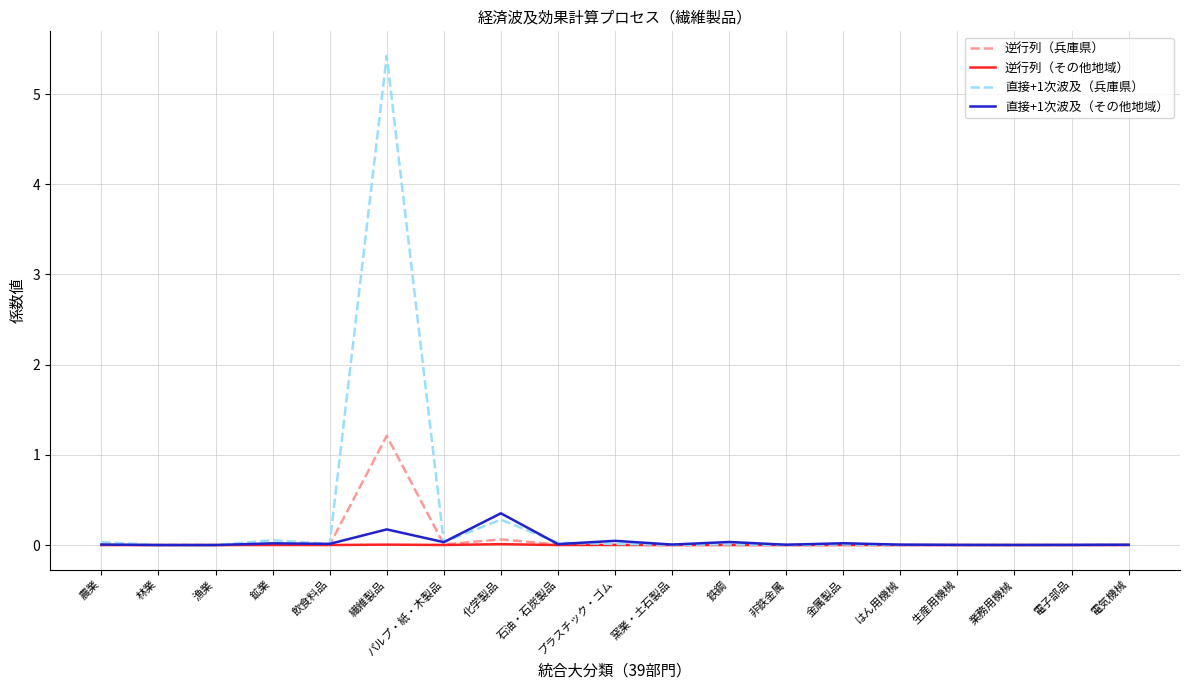

What are all the series names shown in the legend?

逆行列（兵庫県）, 逆行列（その他地域）, 直接+1次波及（兵庫県）, 直接+1次波及（その他地域）